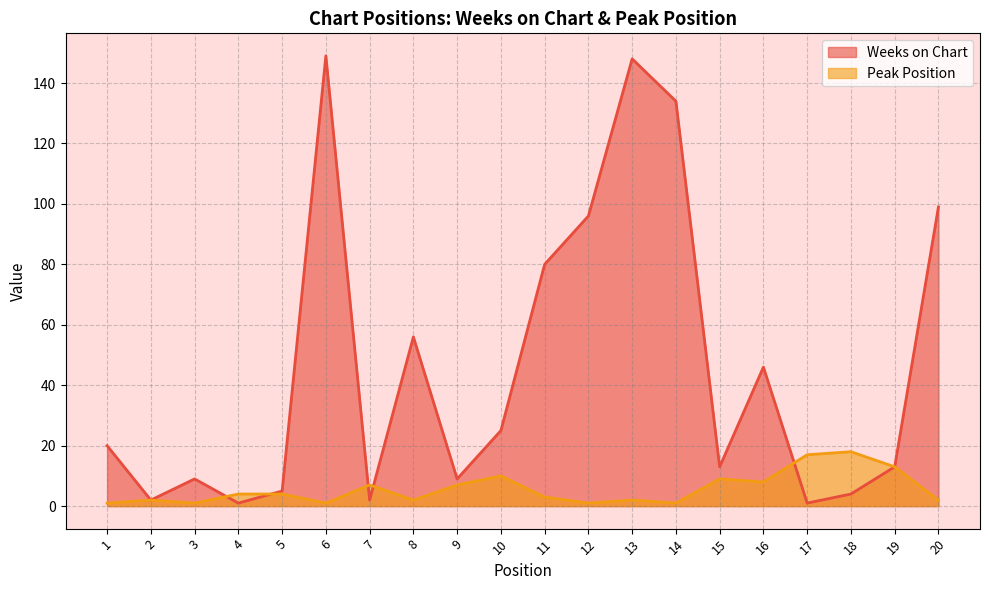

True or false: Weeks on Chart has a value of 2 at 2.

True